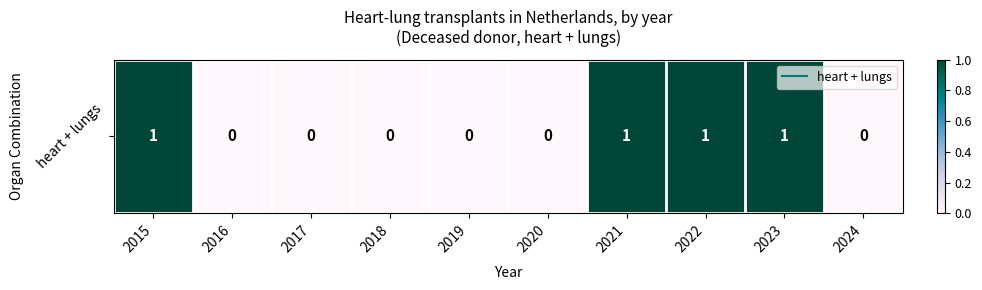

Reading right to left, list all the values displayed in this chart.

0	1	1	1	0	0	0	0	0	1